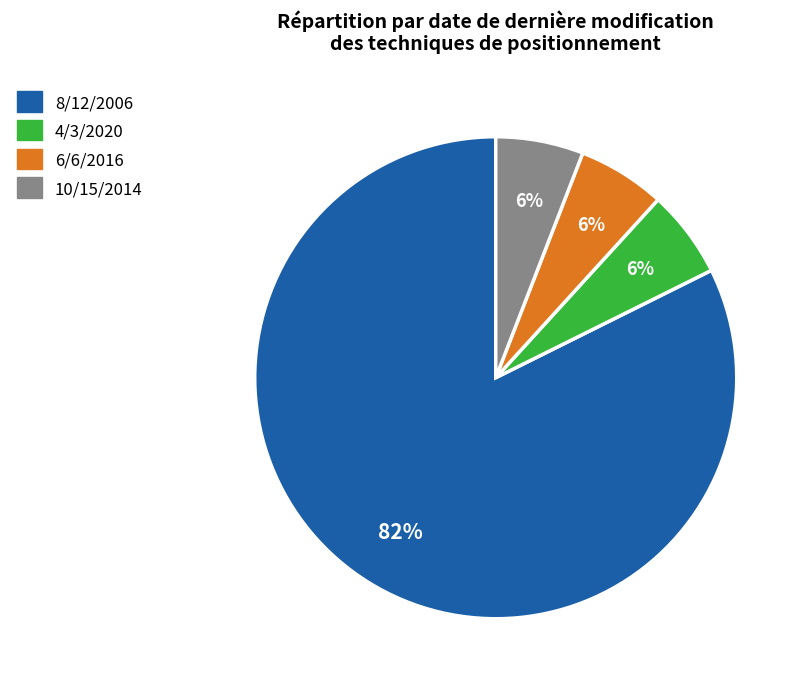

What percentage is the 6/6/2016 slice, to the nearest percent?

6%